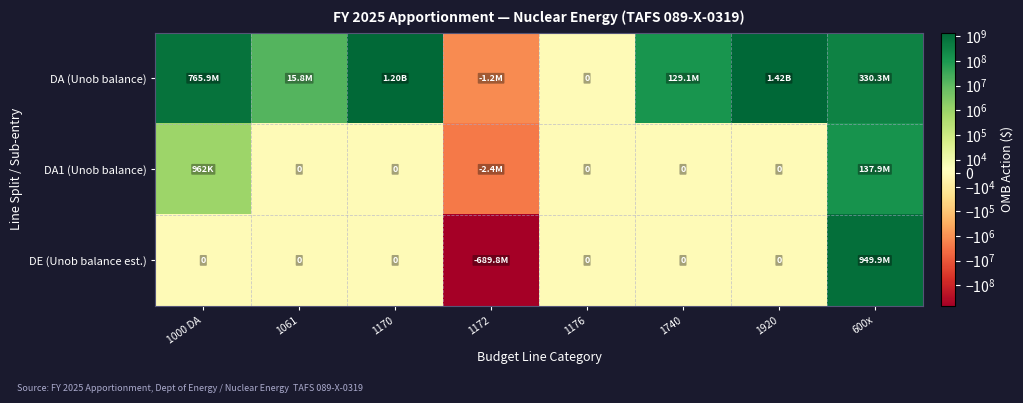

Count the number of categories in the chart.

8